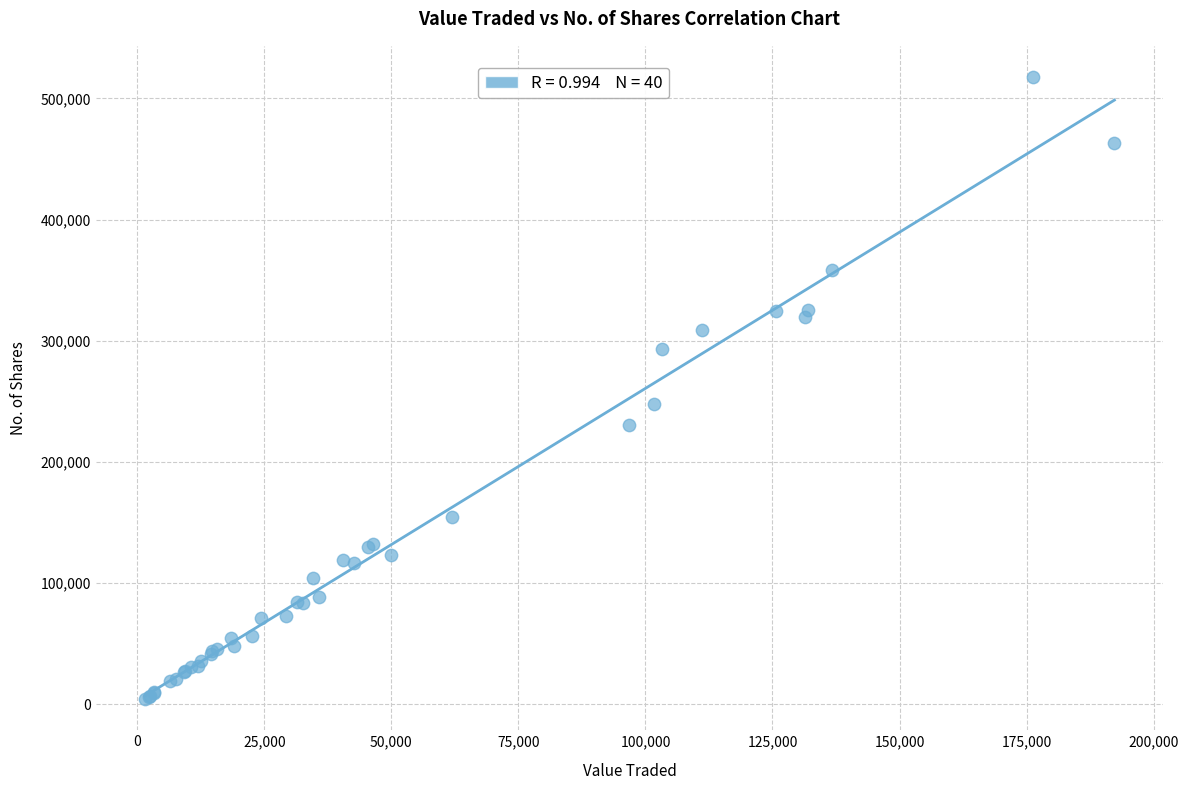

What Y value in the scatter plot is closest to 261032?

247848